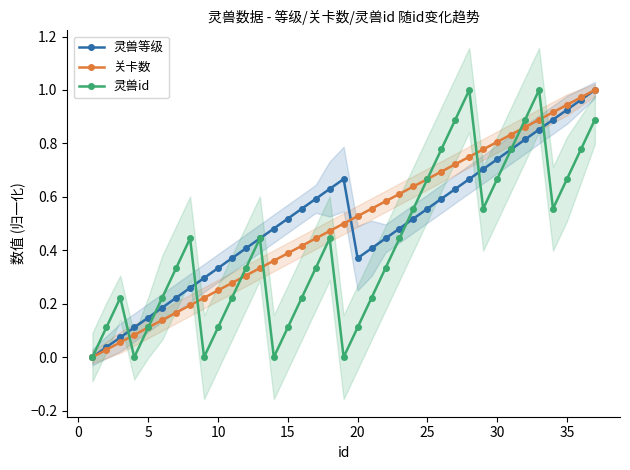

What is the difference between the highest and lowest values at 30?

0.2